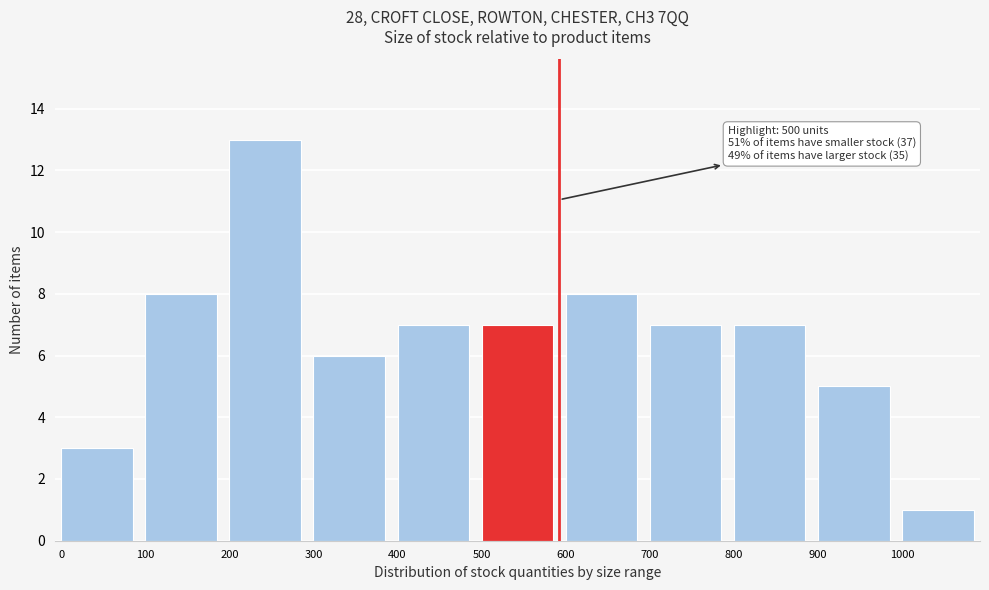

Reading left to right, extract all data points from this chart.

3	8	13	6	7	7	8	7	7	5	1